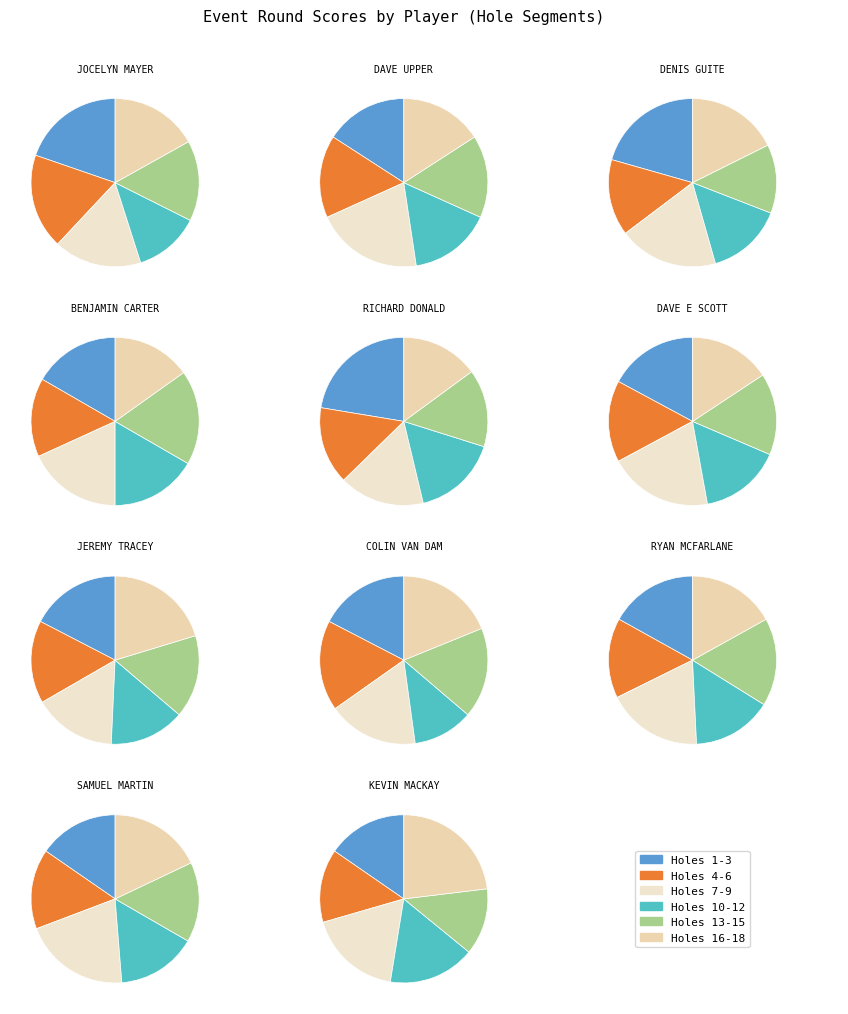

Do Denis Guite and Dave Upper together represent more than half of the pie?

No